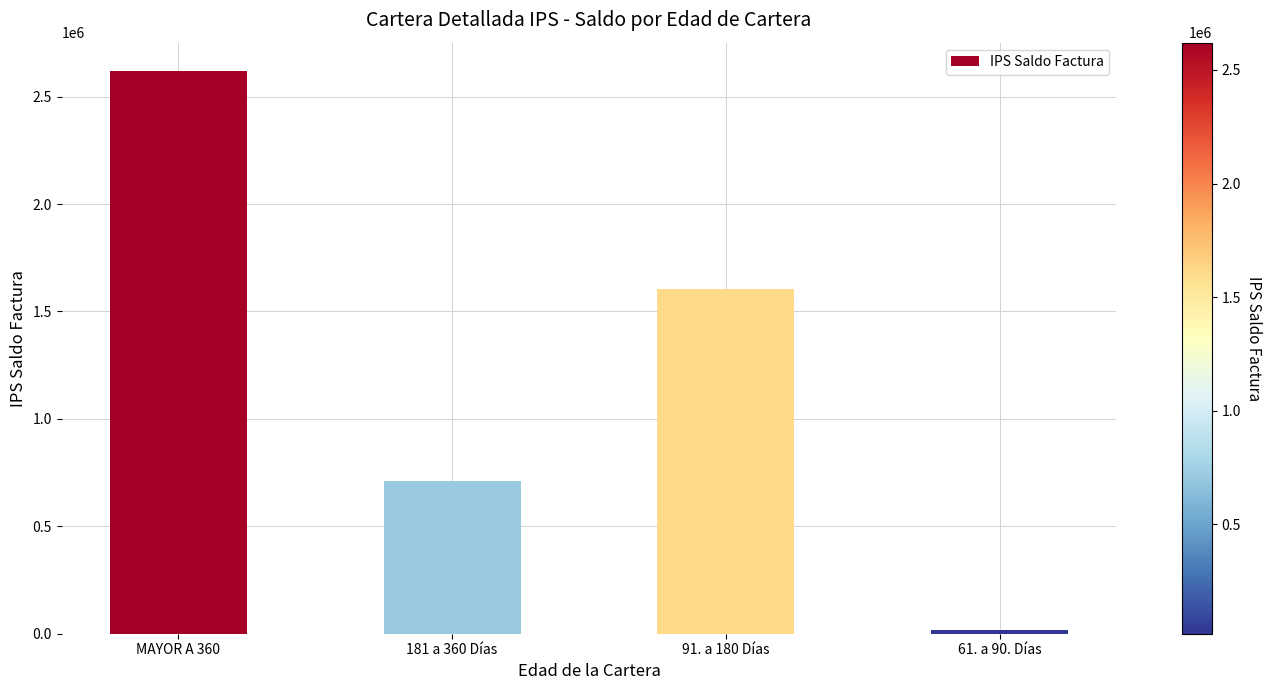

Are the bars horizontal?

No